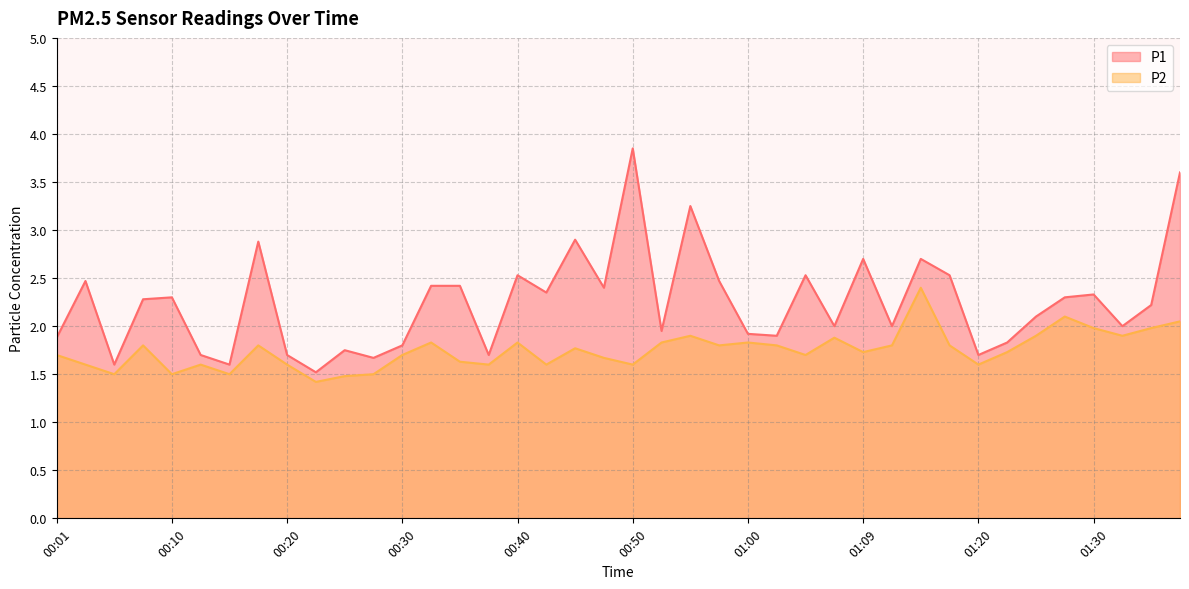

What is the average value of the P2 series?

1.7